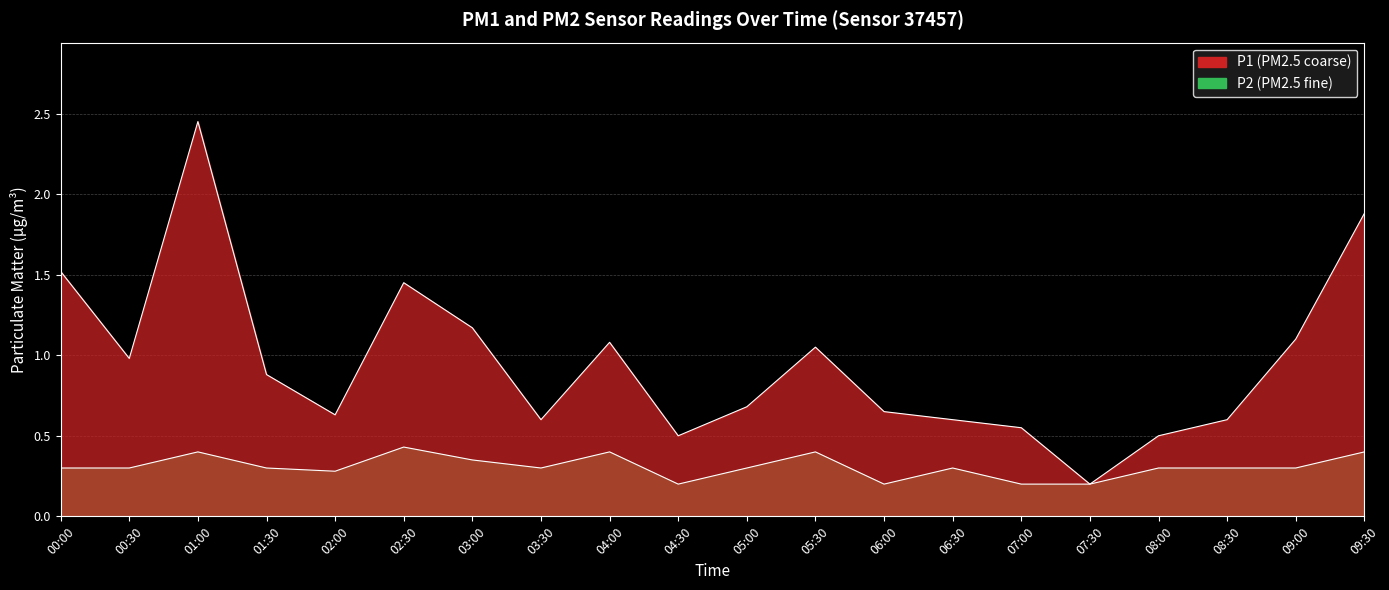

How many lines are shown in the chart?

2